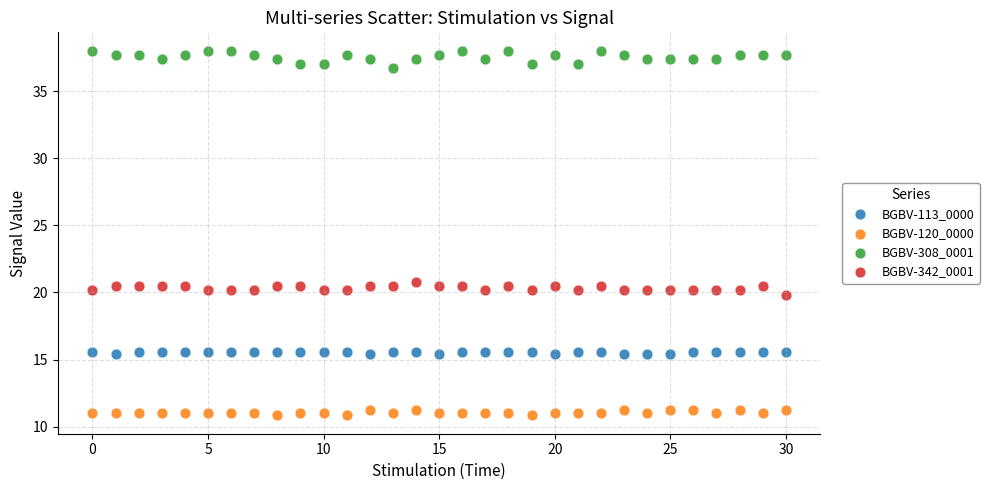

What are all the series names shown in the legend?

BGBV-113_0000, BGBV-120_0000, BGBV-308_0001, BGBV-342_0001